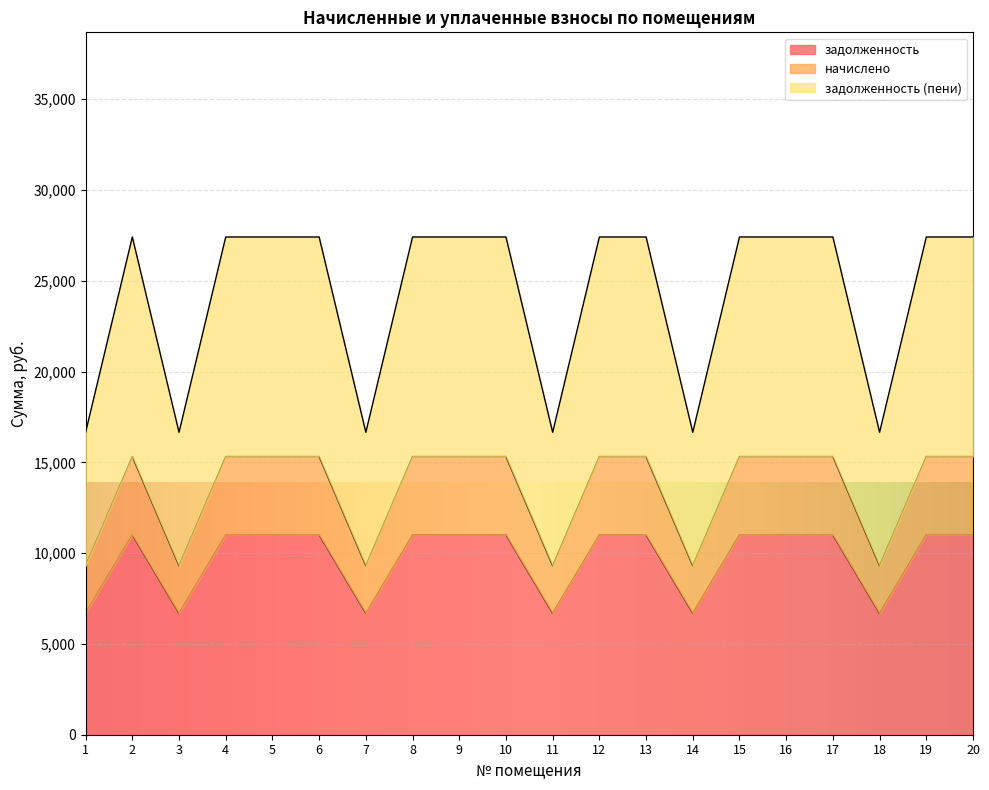

At which category is the sum across all series the highest?

2